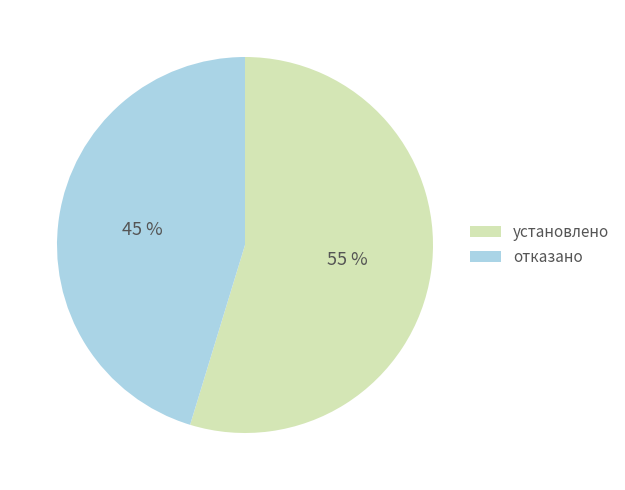

Which slice is the largest?

установлено